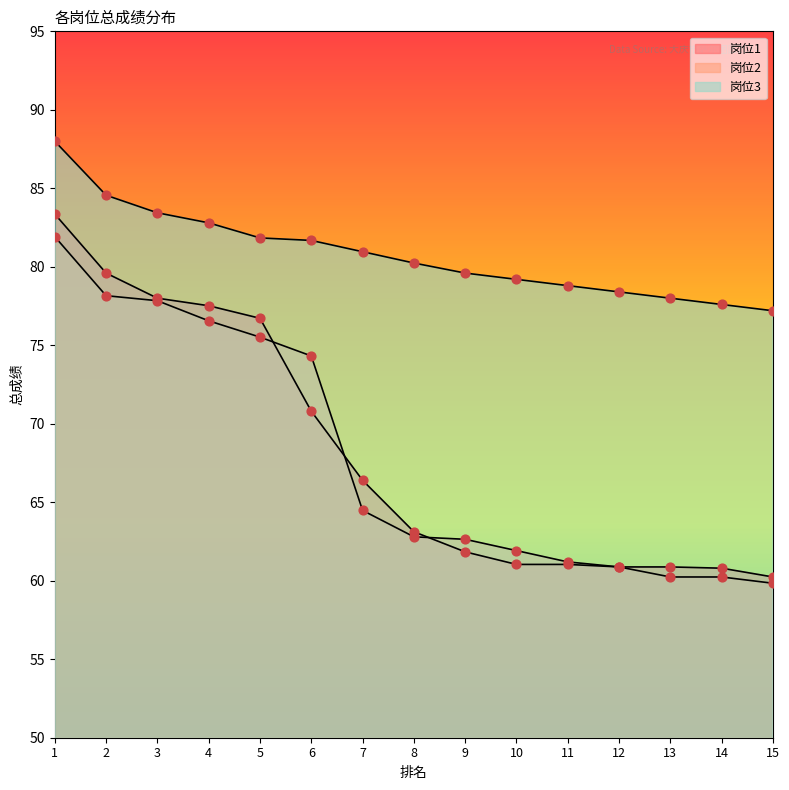

Which series reaches the minimum Y coordinate?

岗位2